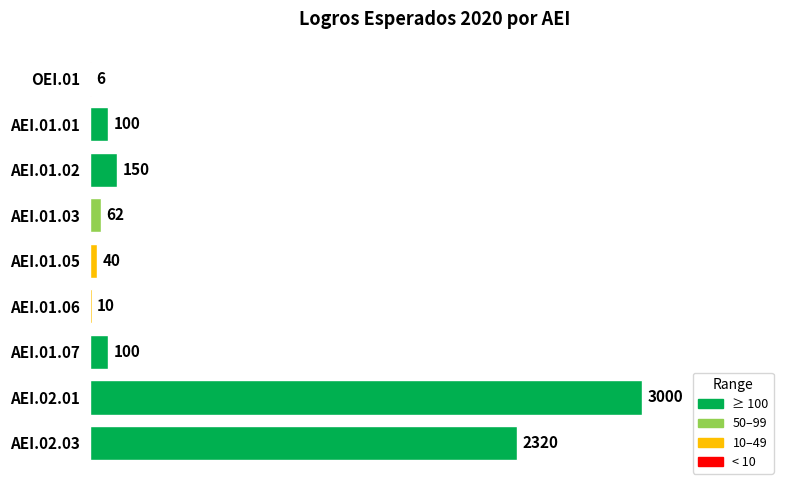

True or false: the data shows 150 at AEI.01.02.

True